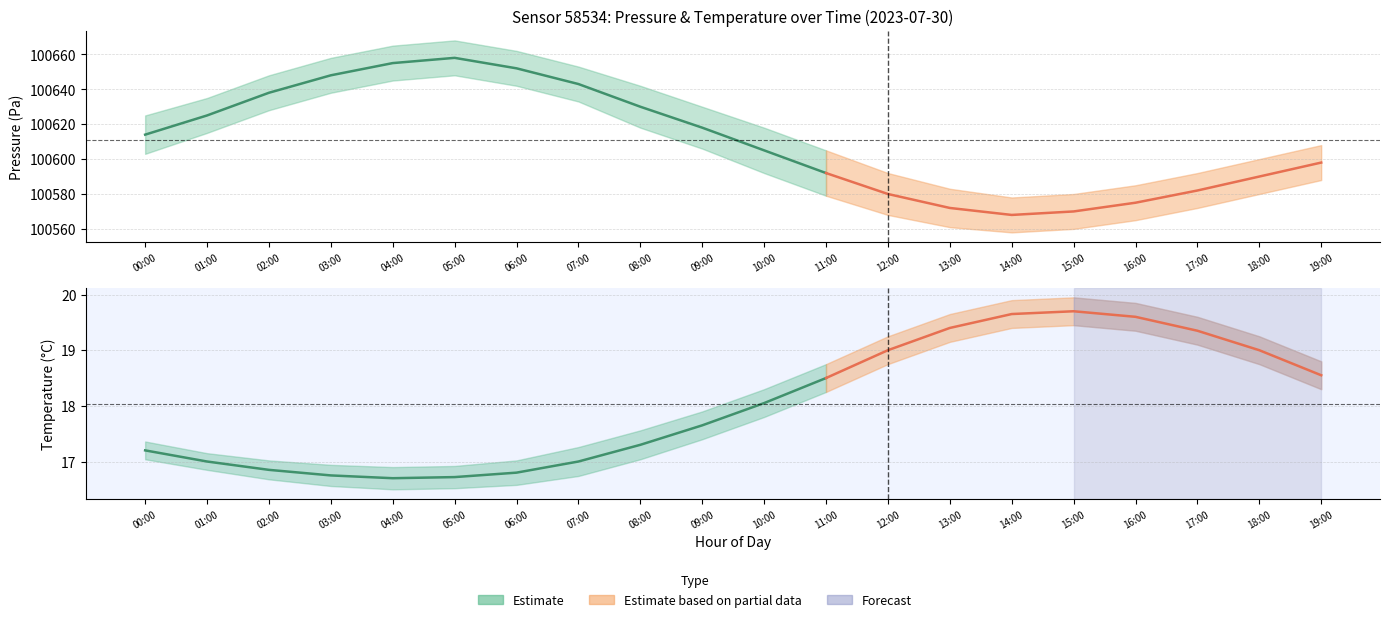

At which label is pressure_upper closest to 100623?

00:00